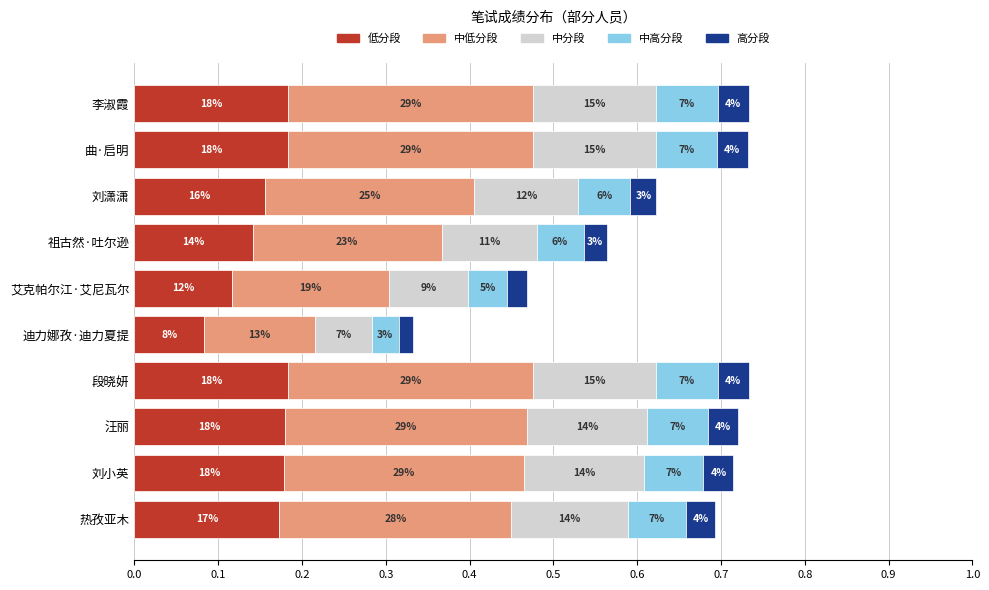

Which series has the largest total across all categories?

中低分段